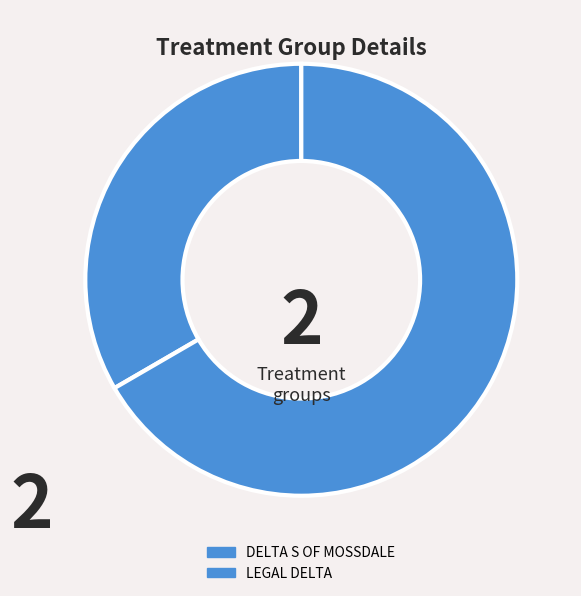

Which category has the smallest portion of the pie?

DELTA S OF MOSSDALE